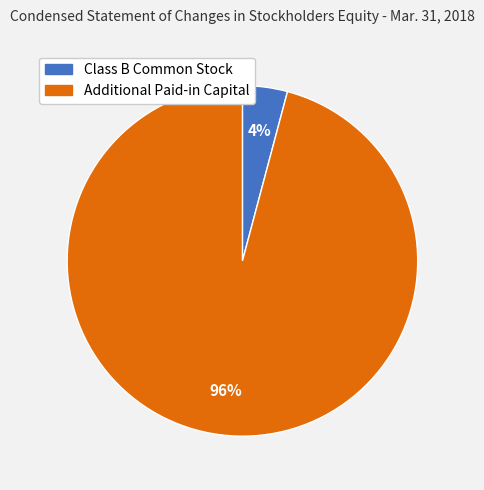

To the nearest percent, what is the average slice percentage?

50%